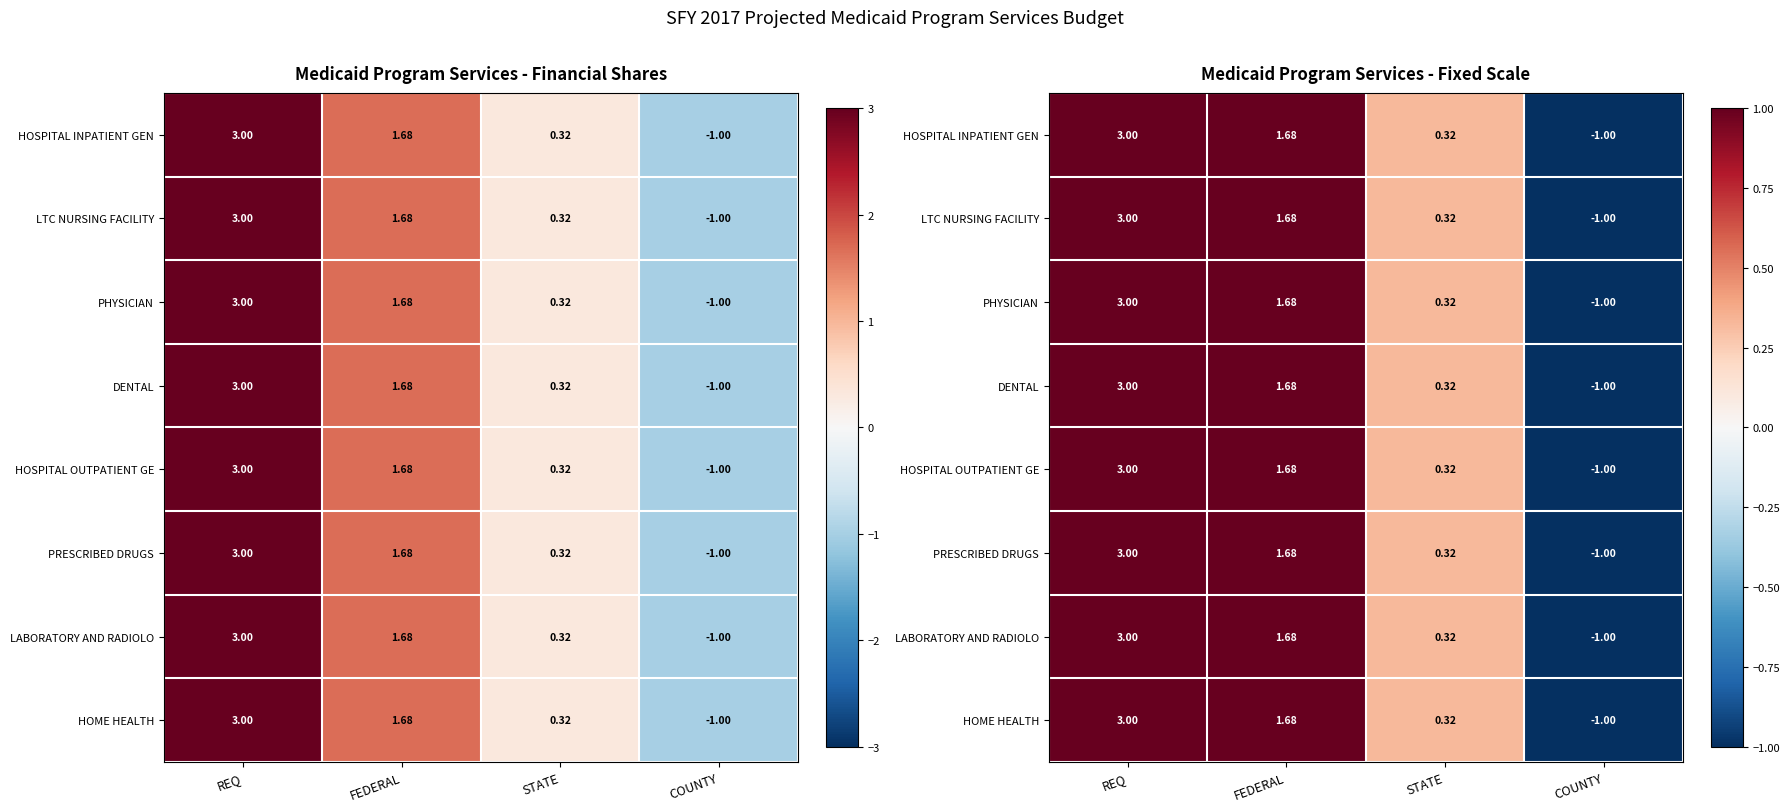

Is it true that HOSPITAL INPATIENT GEN equals 2.2 at FEDERAL?

False